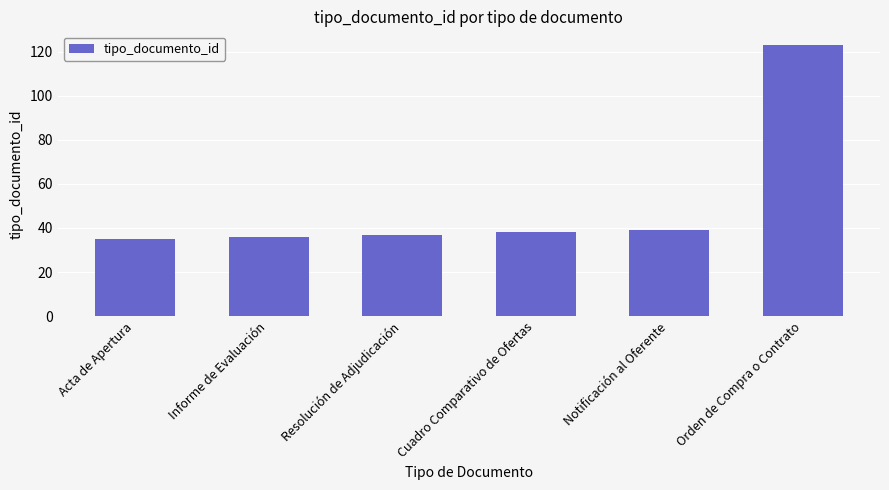

Which has a higher value, Orden de Compra o Contrato or Cuadro Comparativo de Ofertas?

Orden de Compra o Contrato